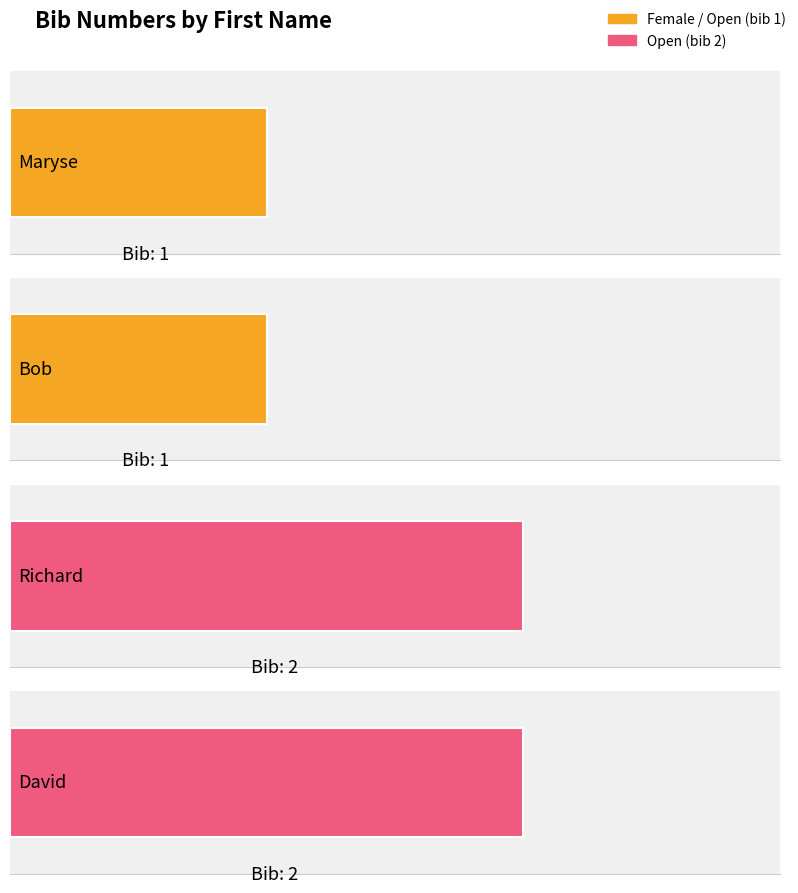

The value at David is 1. True or false?

False